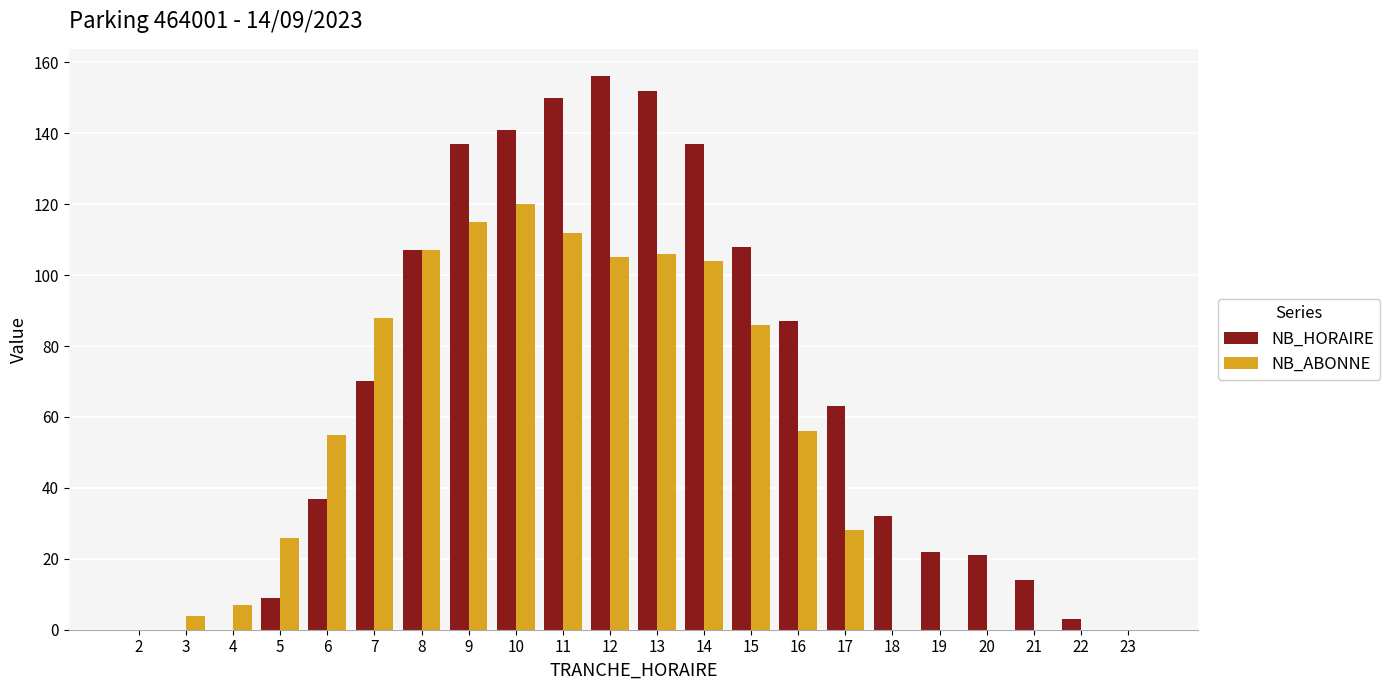

Count the number of data series in this chart.

2